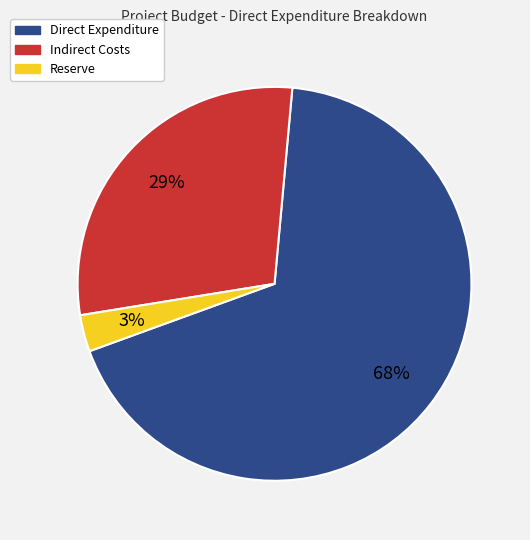

Which category has the smallest portion of the pie?

Reserve